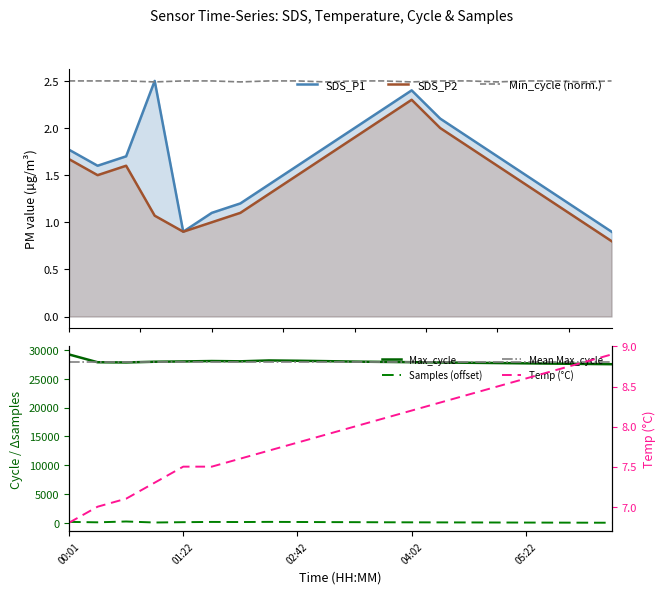

Rank the series at 04:42 from lowest to highest value.

SDS_P2, SDS_P1, Min_cycle, Temp, Samples, Max_cycle